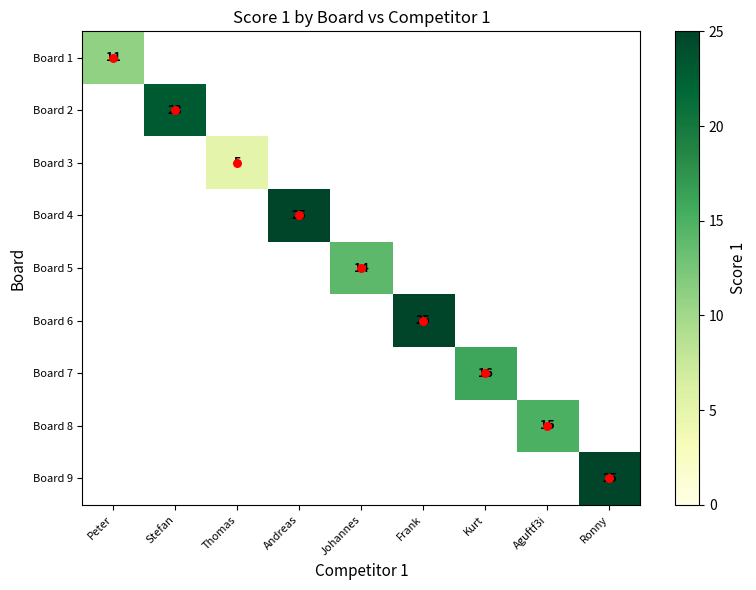

Between Johannes and Stefan, which is larger?

Stefan